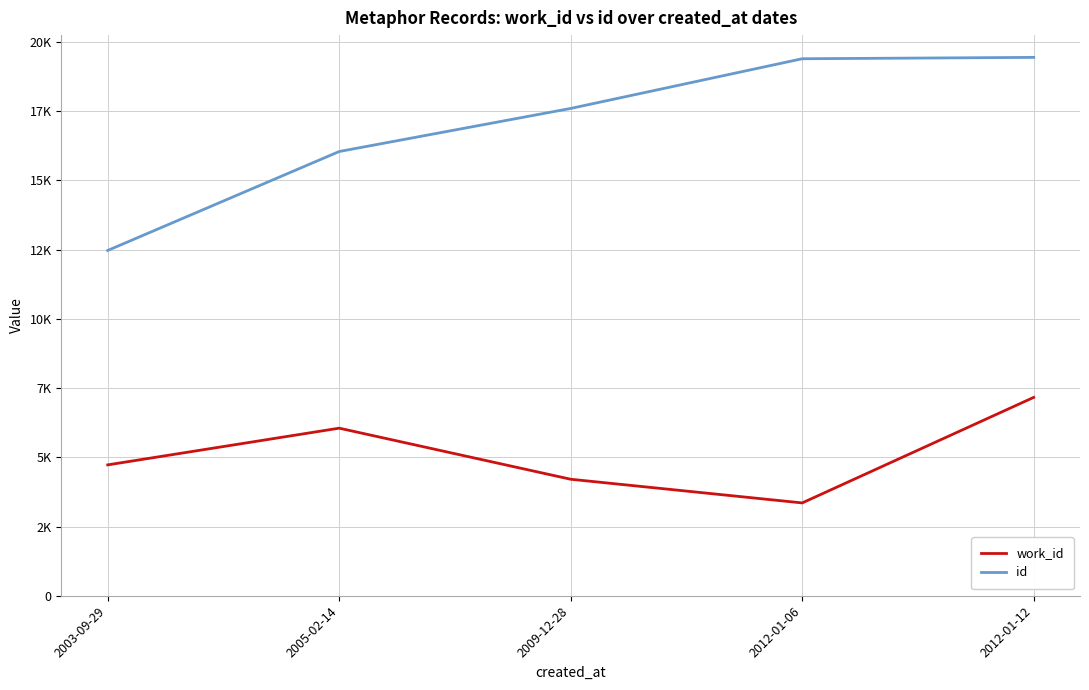

True or false: id and work_id intersect in this chart.

False